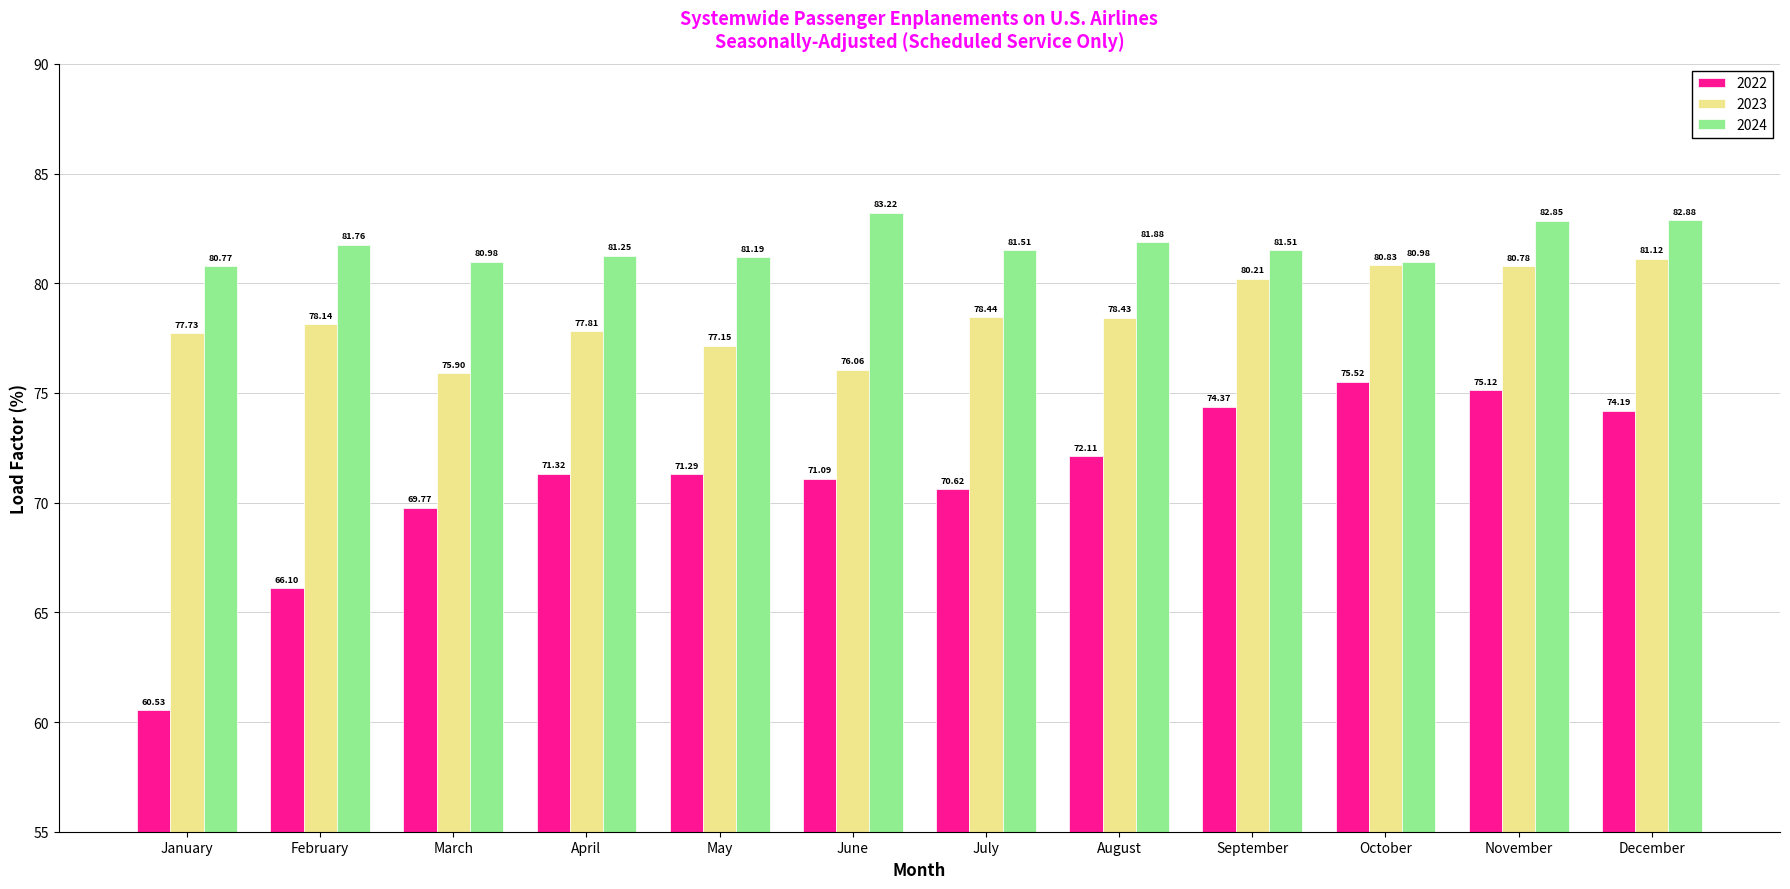

What is the difference between the 2022 values at January and May?

10.8